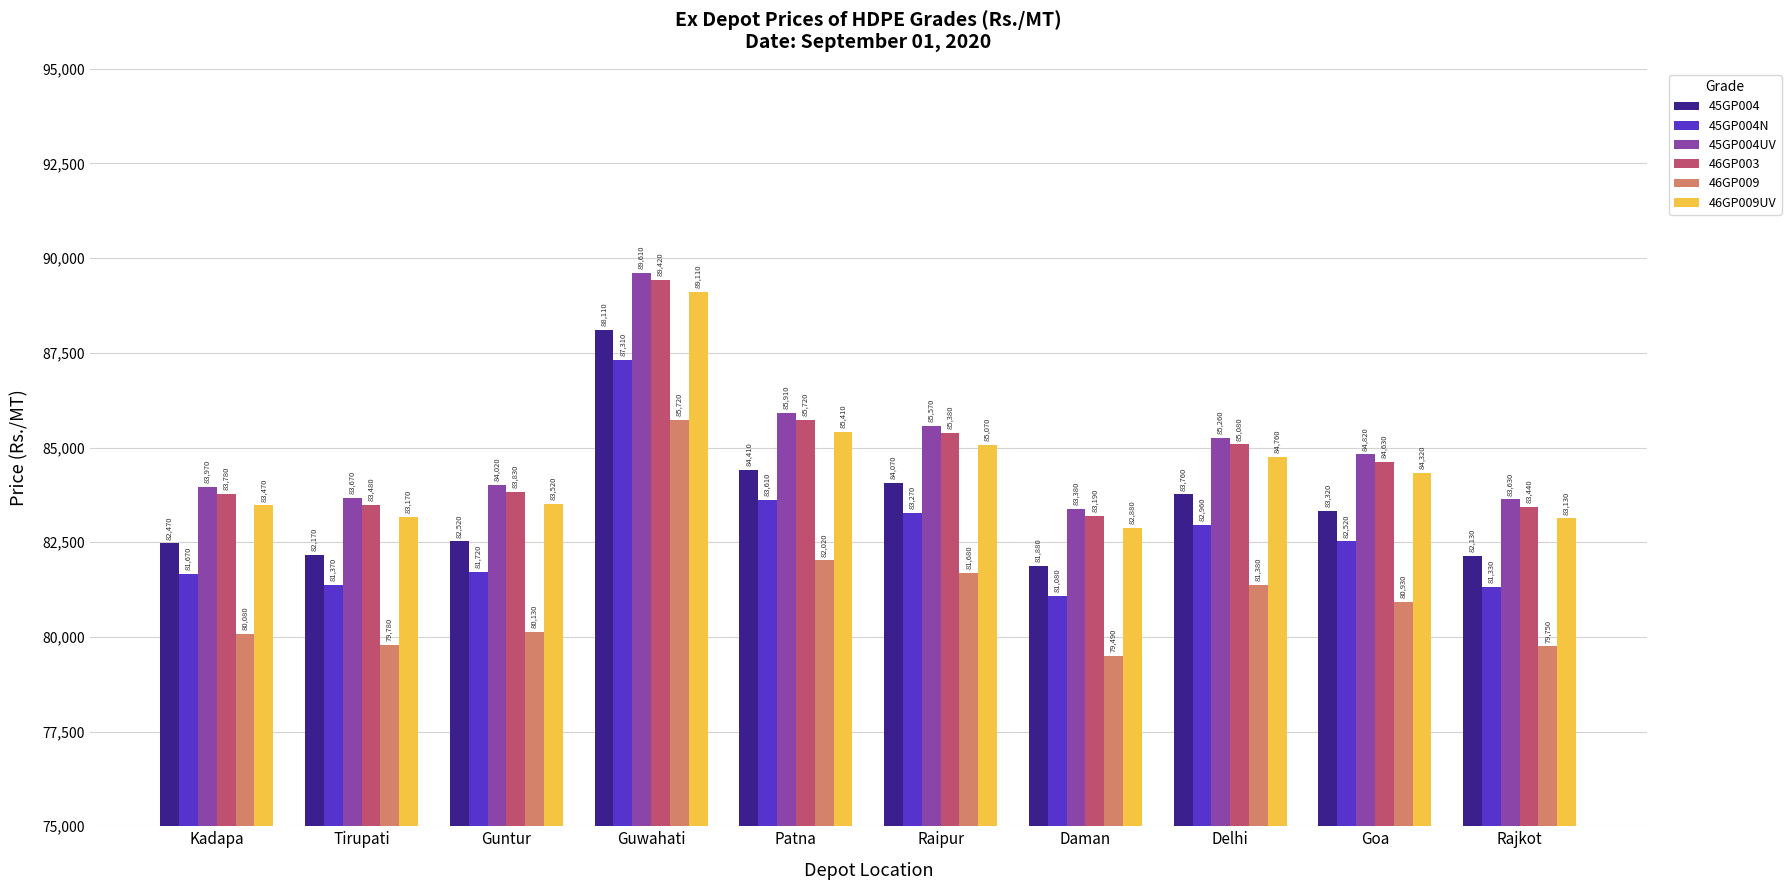

What is the minimum value shown in the chart?

79490